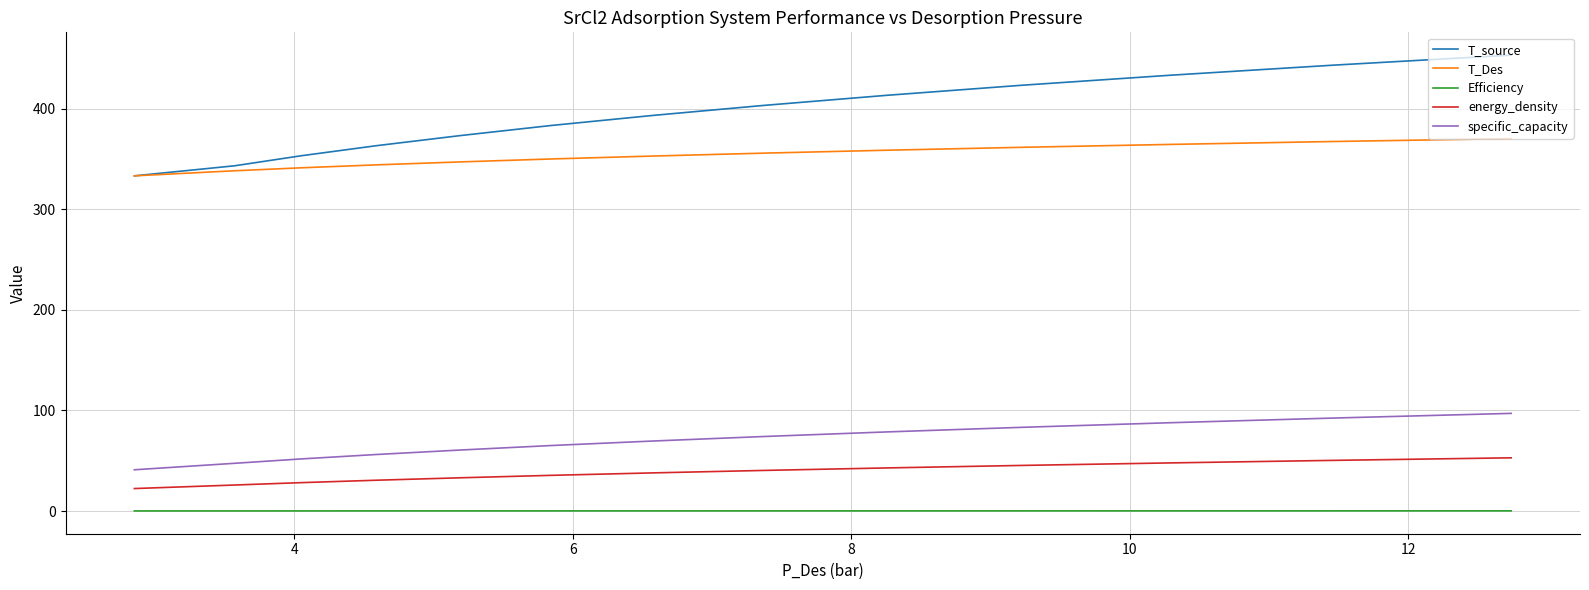

True or false: energy_density and Efficiency intersect in this chart.

False